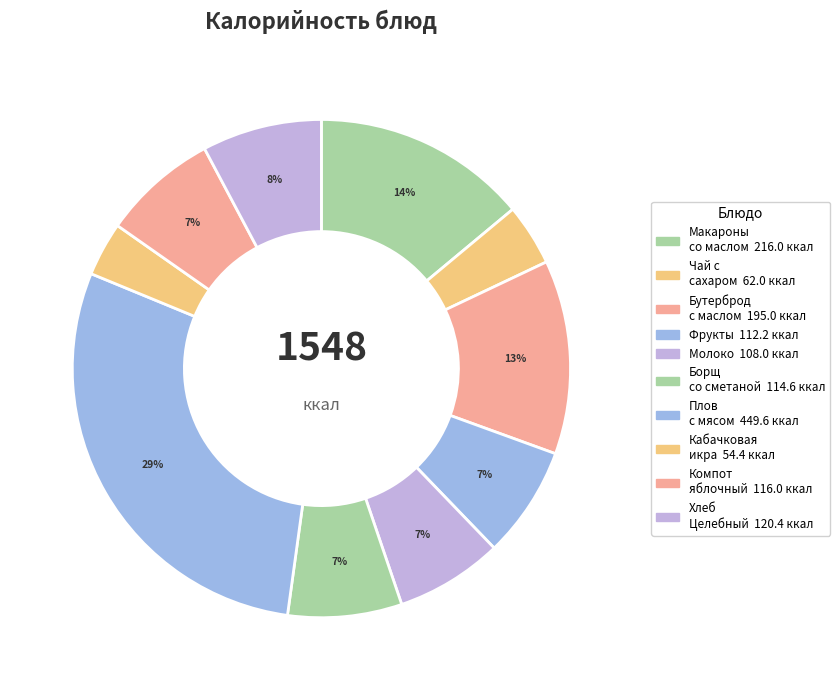

How many segments does this pie chart have?

10